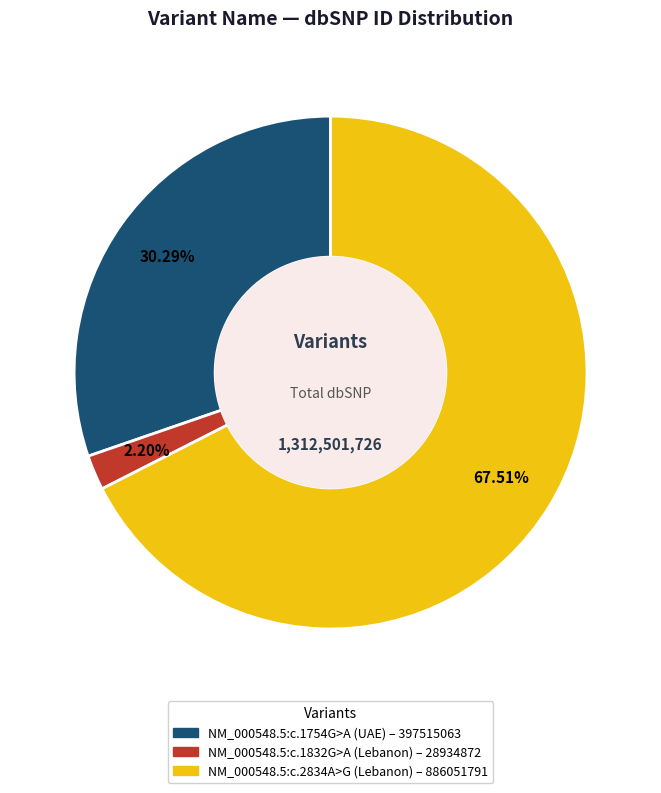

How much of the chart is everything except NM_000548.5:c.1832G>A?

97.8%